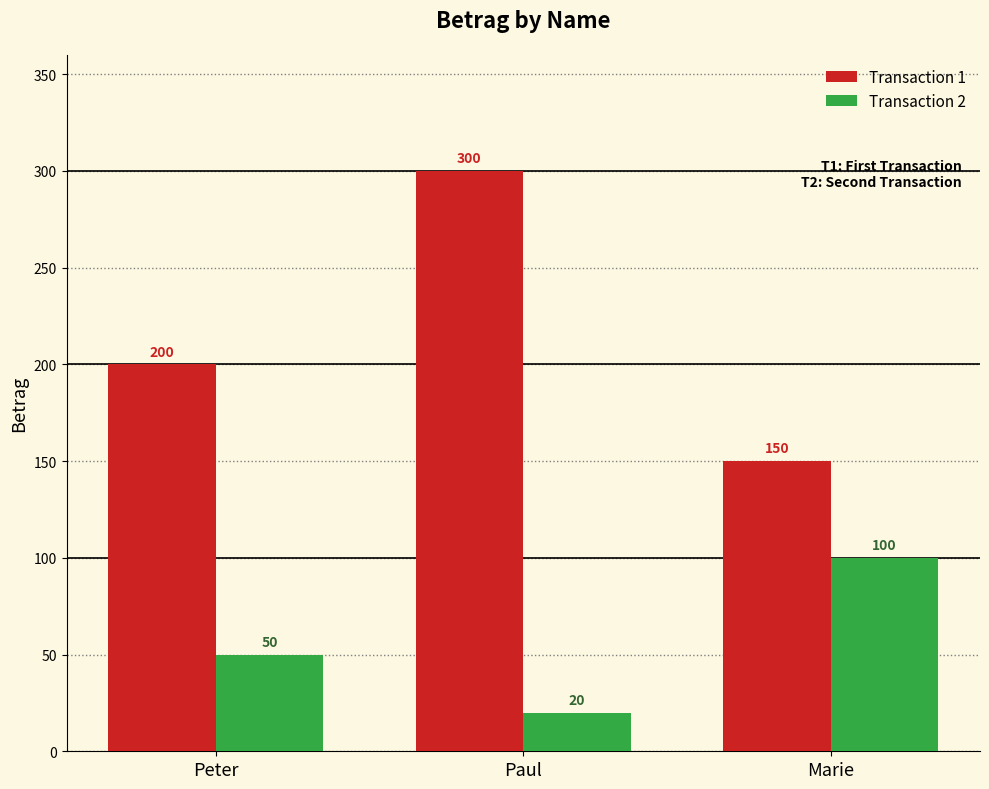

What is the highest value of the Transaction 2 series?

100